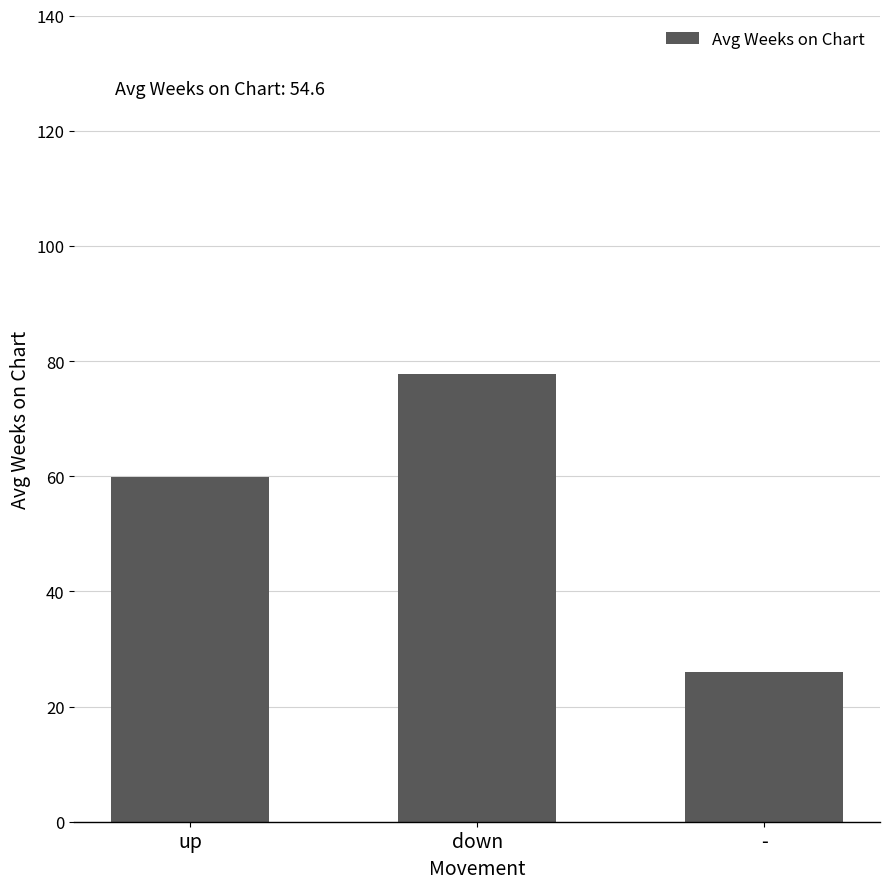

Does the chart contain any negative values?

No